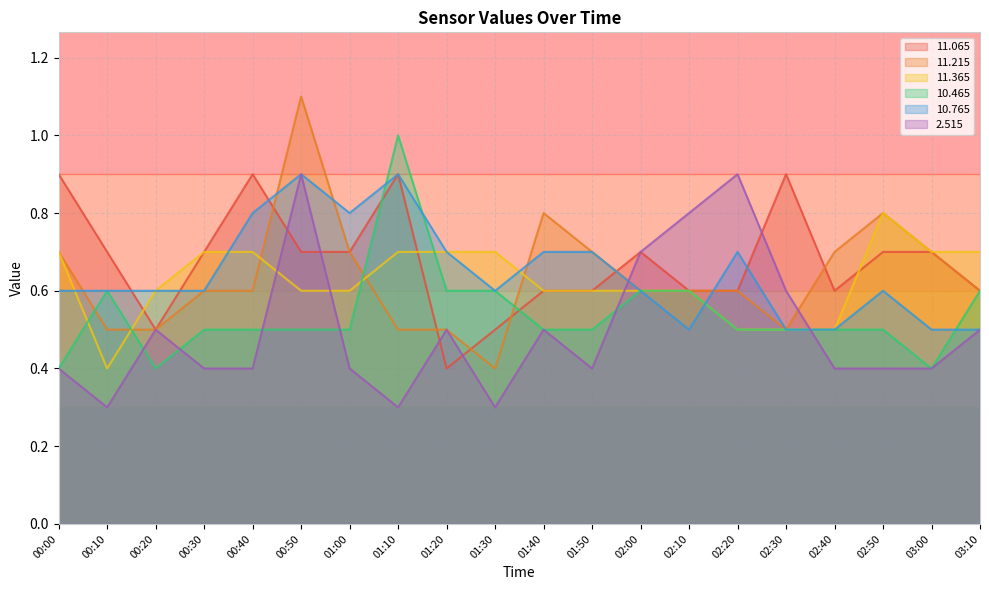

What are all the series names shown in the legend?

11.065, 11.215, 11.365, 10.465, 10.765, 2.515